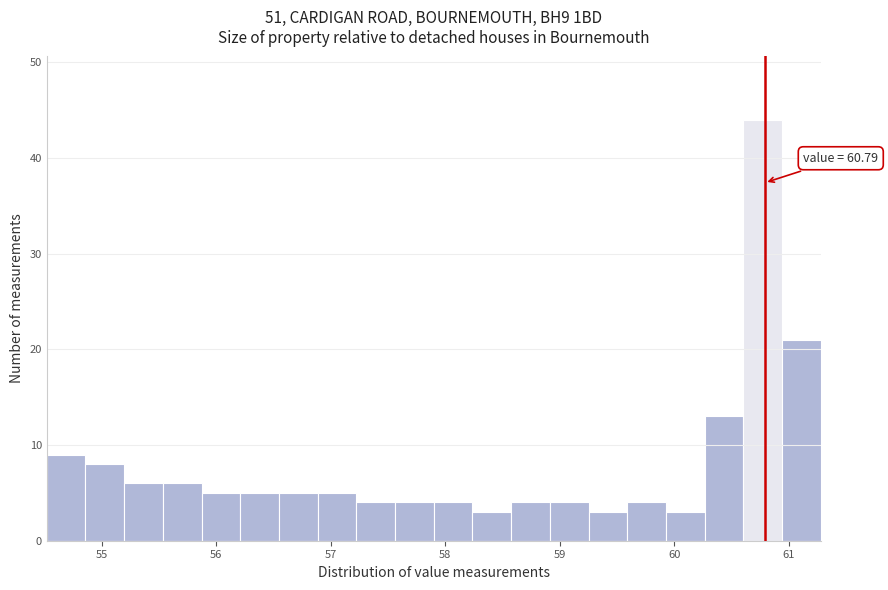

Read against the x-axis, roughly where is the centre of the tallest bar?

60.8